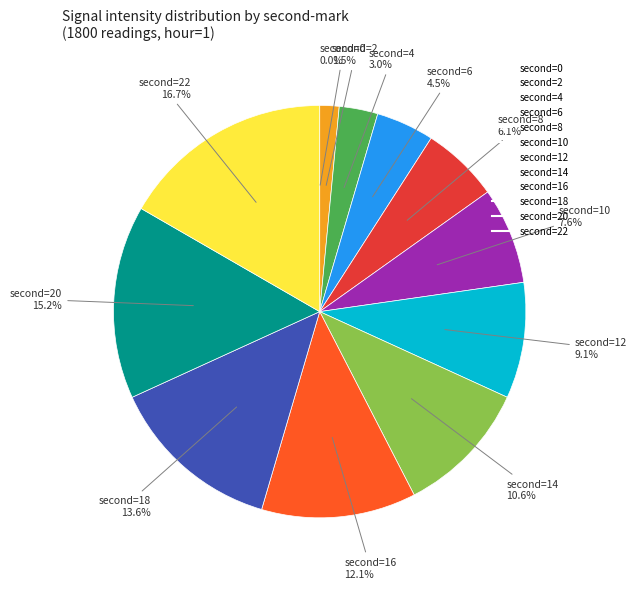

Is there any slice that represents more than half of the pie?

No